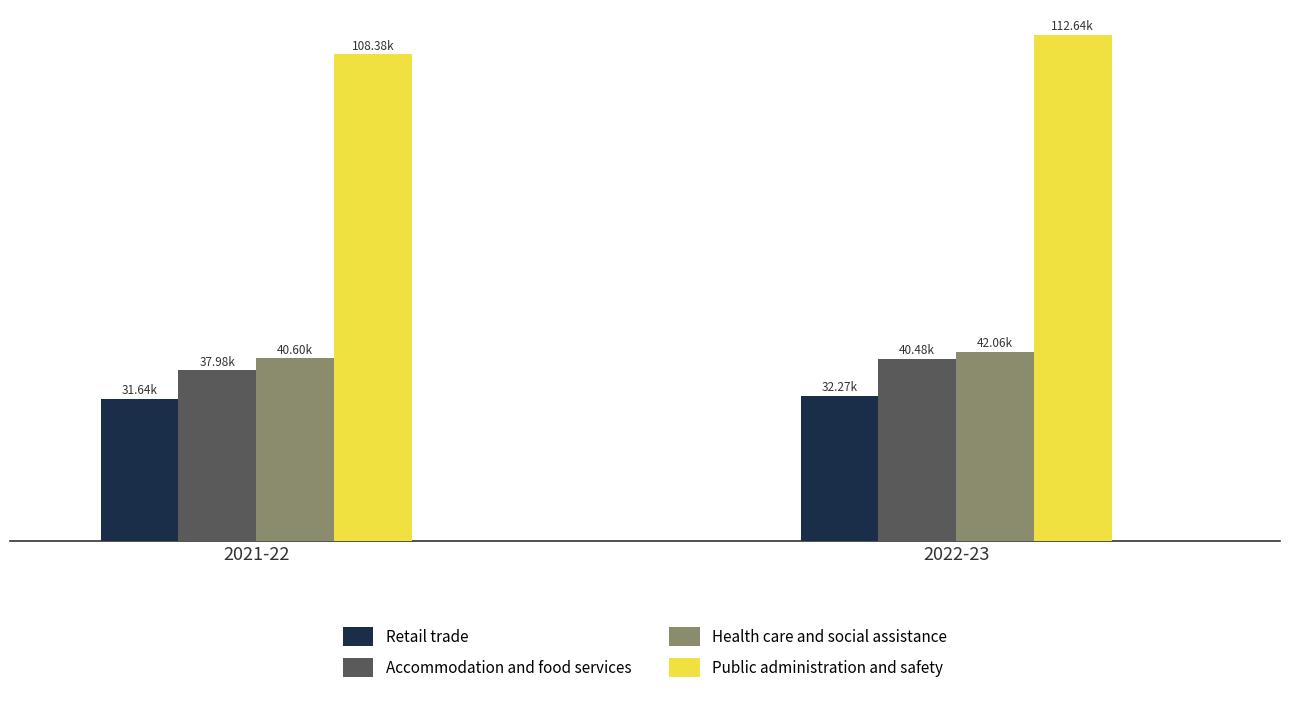

What is the minimum value shown in the chart?

31644